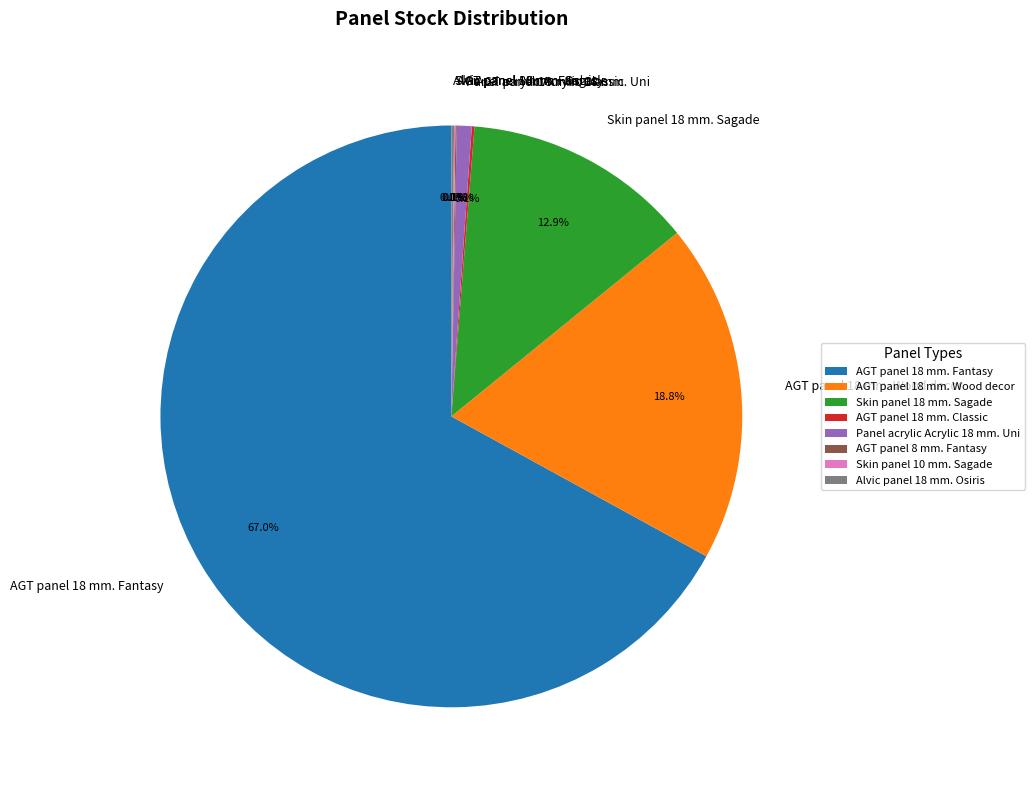

Which slice is the largest?

AGT panel 18 mm. Fantasy